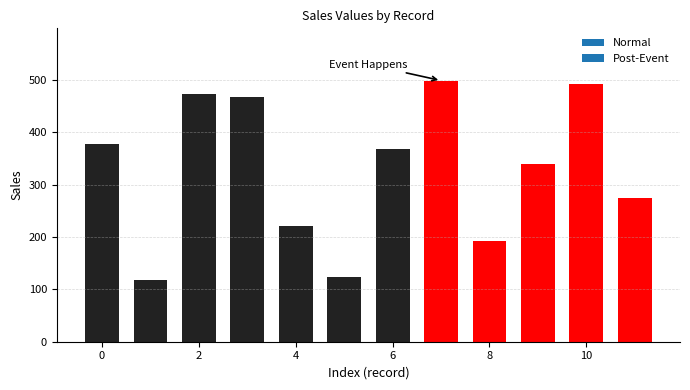

Reading left to right, transcribe all the data shown in this chart.

2011-06-06=377	2011-06-12=117	2011-06-12=473	2011-06-06=467	2011-06-10=221	2011-06-06=123	2011-06-12=368	2011-06-13=499	2011-06-08=192	2011-06-15=339	2011-06-12=493	2011-06-12=275